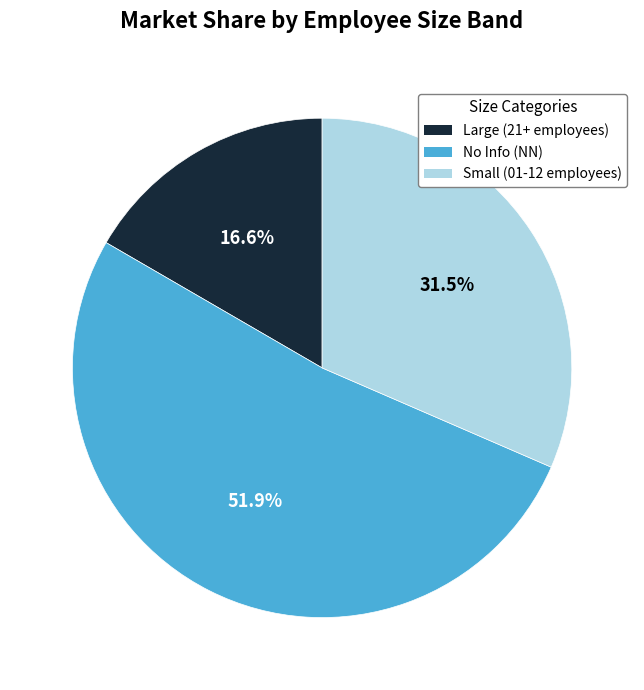

Is there a majority slice in this chart?

Yes